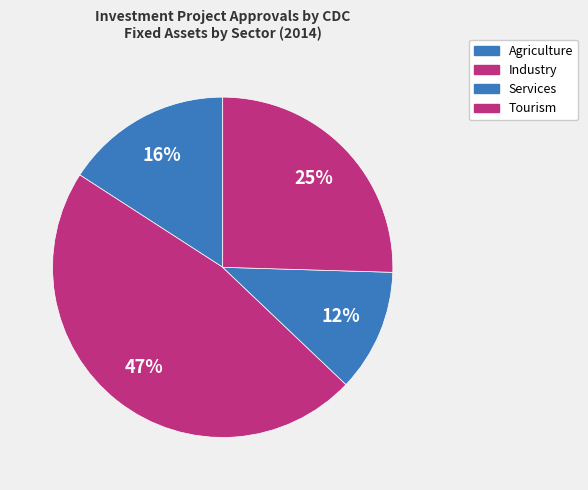

What portion of the pie excludes Services?

88.4%